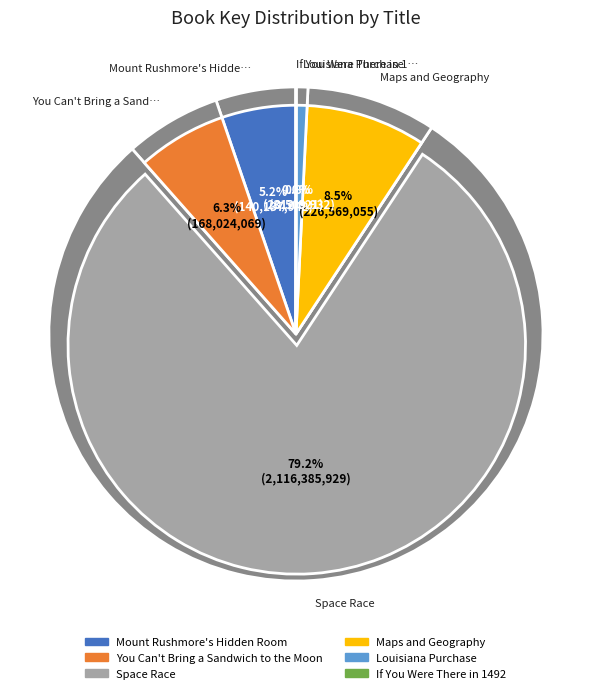

What is the smallest slice in the pie chart?

If You Were There in 1492